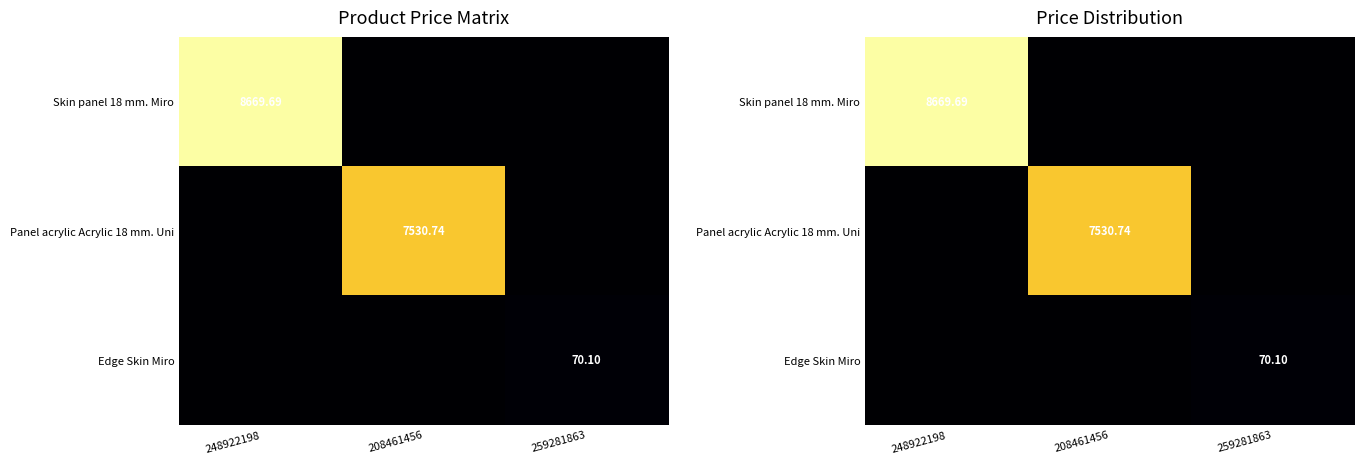

Between 208461456 and 259281863, which series saw the biggest shift?

Panel acrylic Acrylic 18 mm. Uni